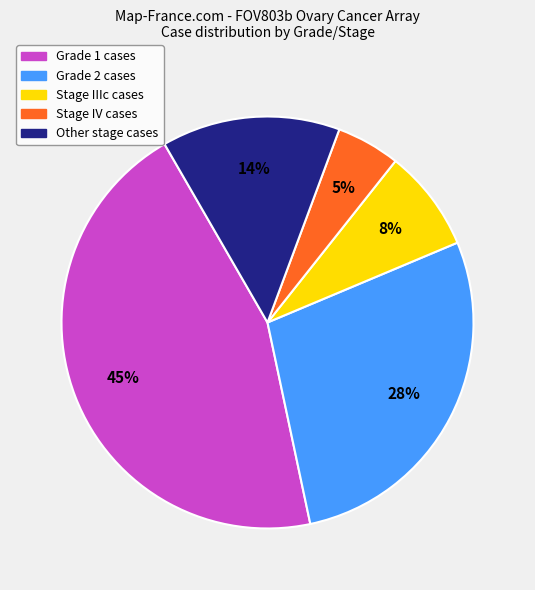

Between Stage IV cases and Stage IIIc cases, which is larger?

Stage IIIc cases